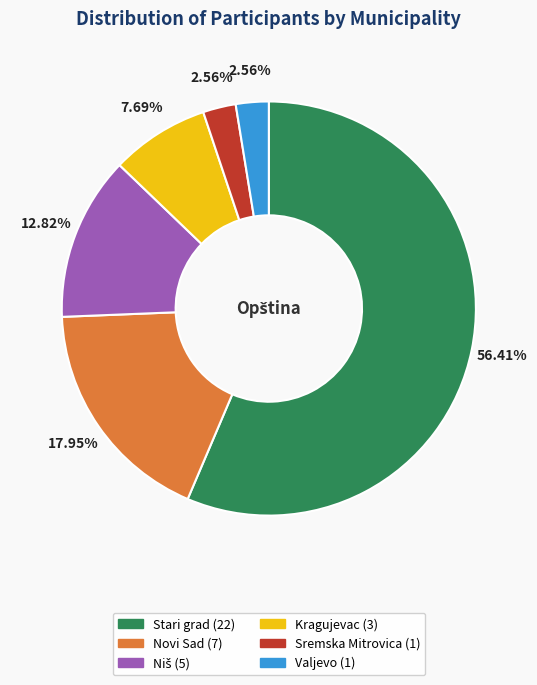

Which category has the biggest portion of the pie?

Stari grad